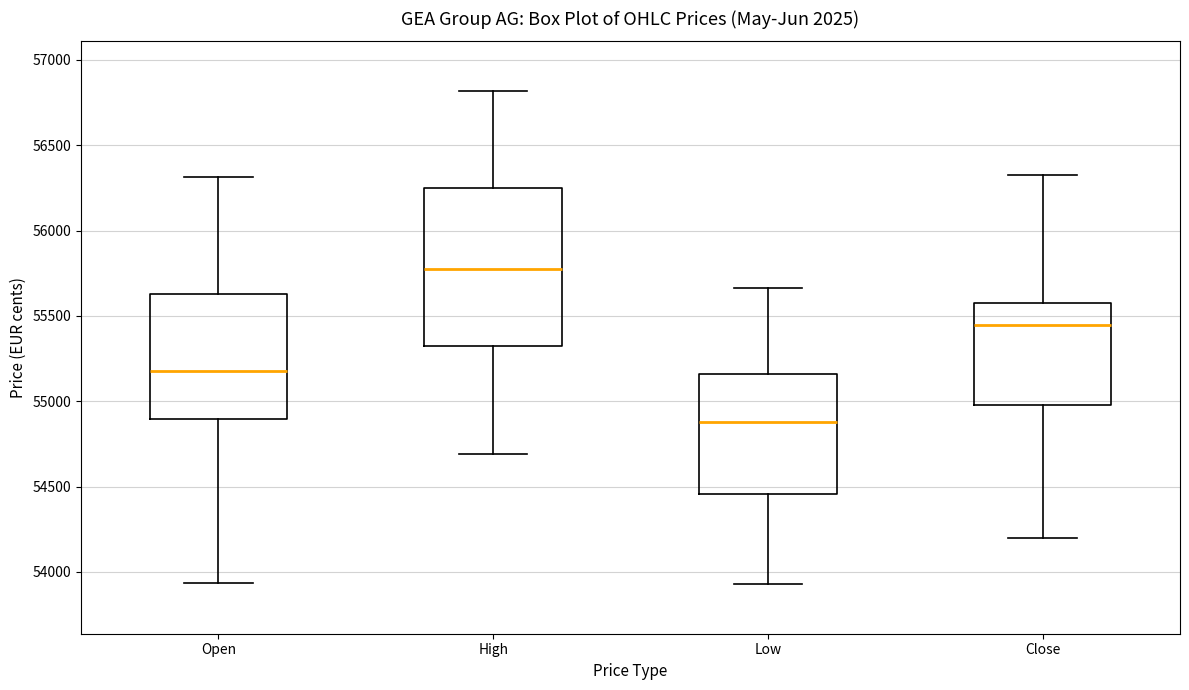

Where is the upper edge of the box for Close on the y-axis? The values are not printed on the chart, so give them approximately, as read against the axis.

55550